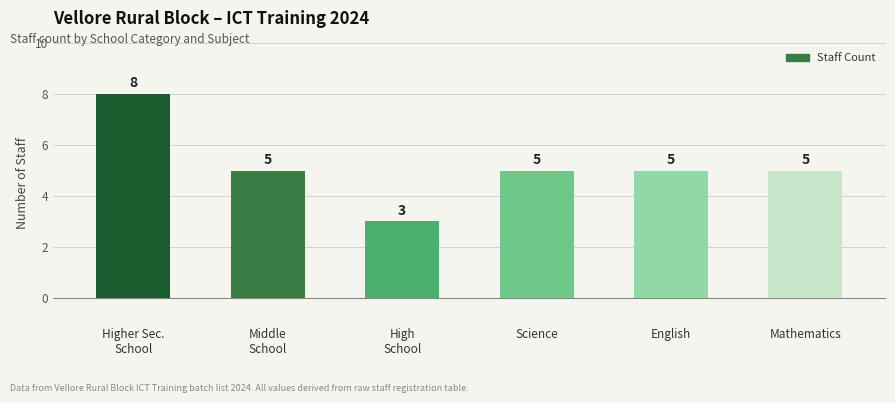

How many series are shown in this chart?

1